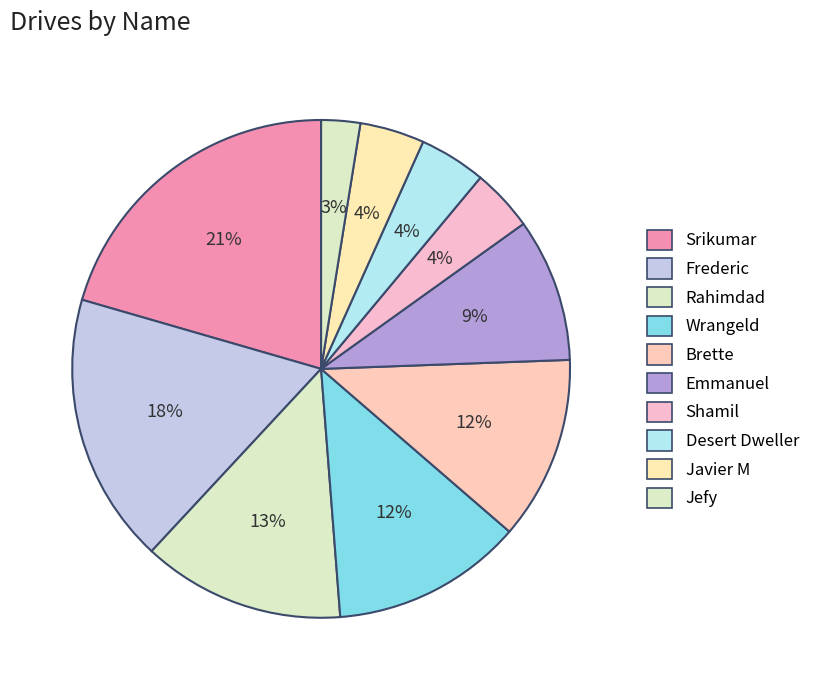

How many segments does this pie chart have?

10